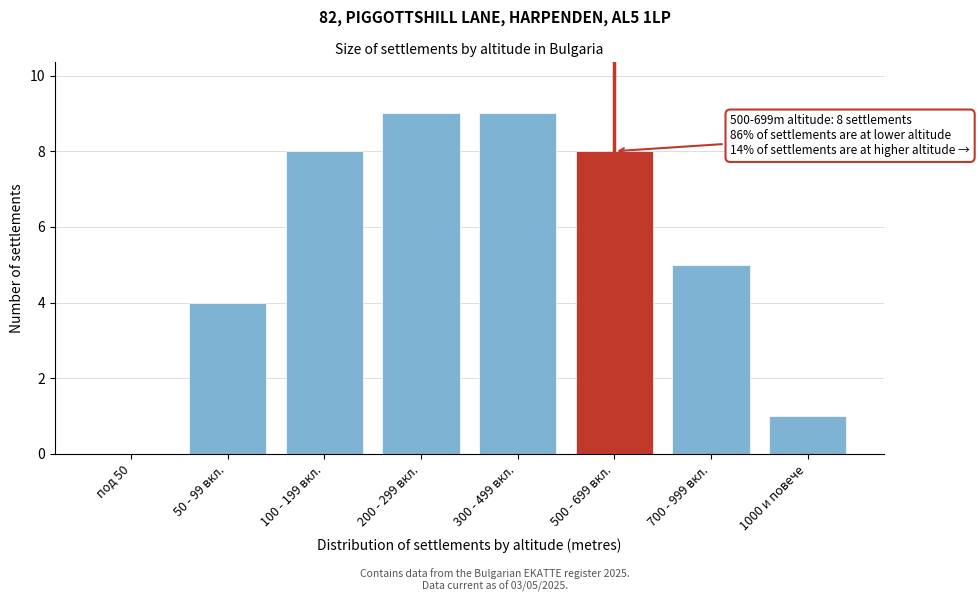

Reading left to right, what are all the values shown in this chart?

под 50=0	50 - 99 вкл.=4	100 - 199 вкл.=8	200 - 299 вкл.=9	300 - 499 вкл.=9	500 - 699 вкл.=8	700 - 999 вкл.=5	1000 и повече=1